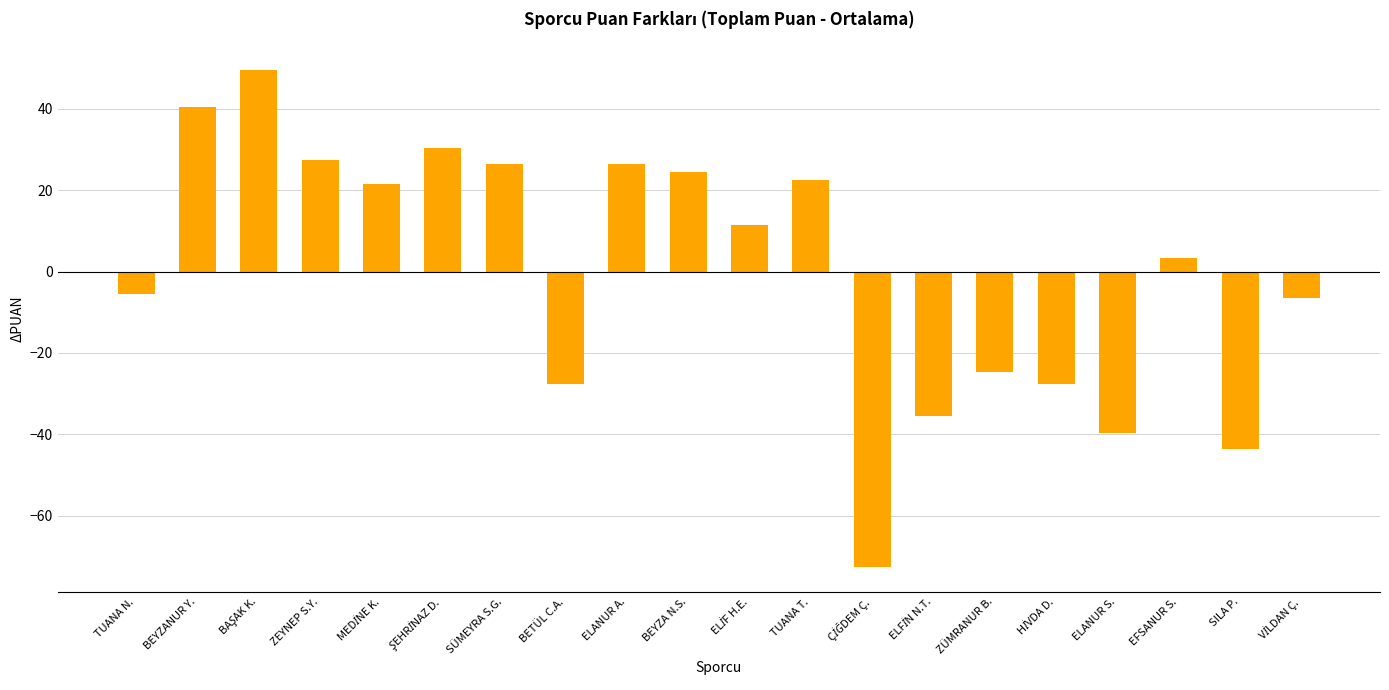

What is the sum of the values at SÜMEYRA S.G. and ELANUR A.?

52.8